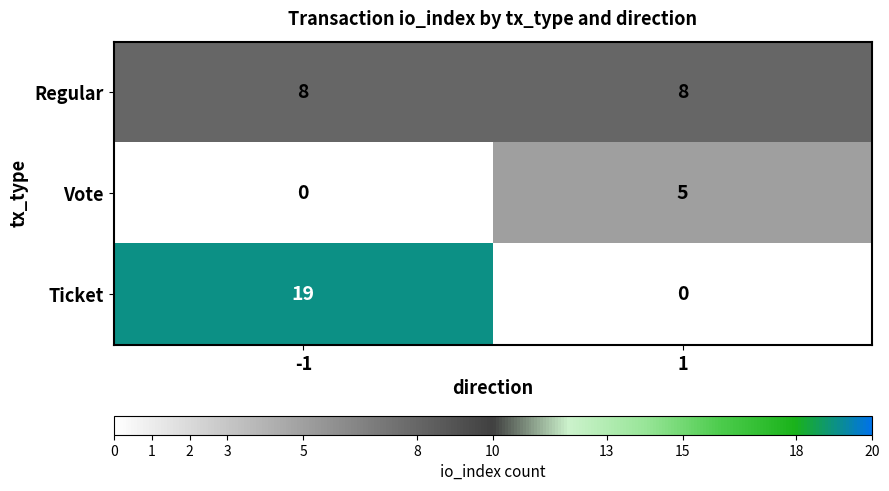

What is the total value across all series at -1?

27